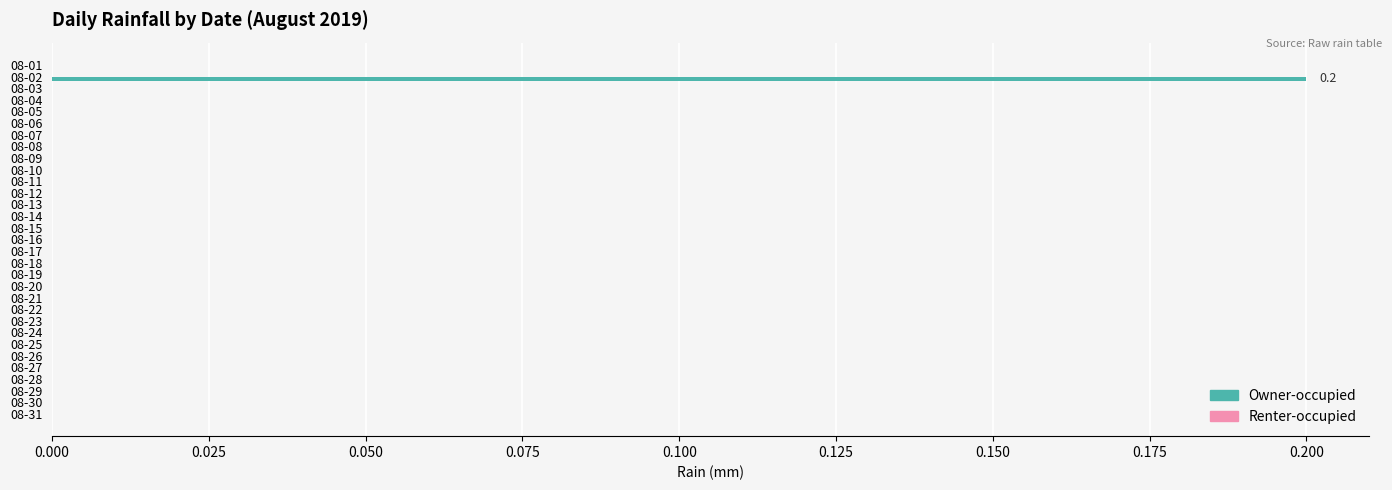

True or false: the data shows -0.1 at 08-14.

False